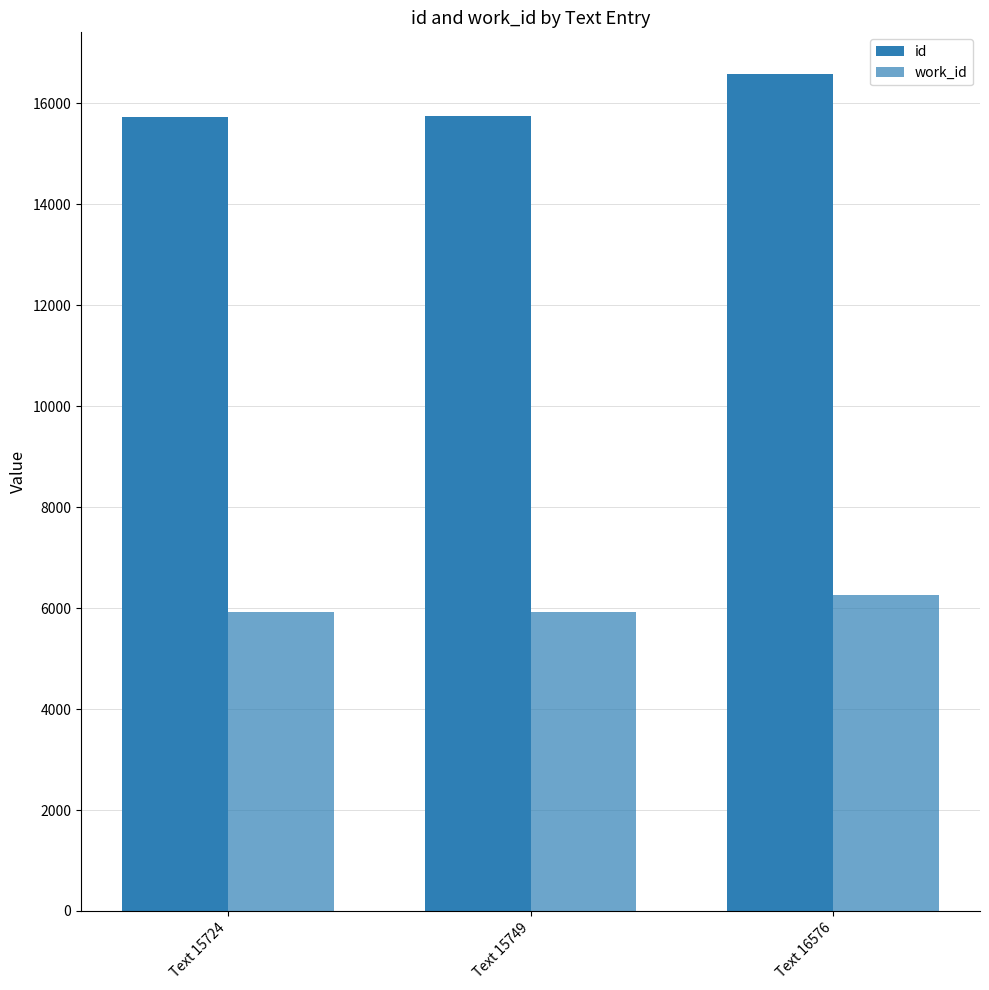

Count the number of data series in this chart.

2